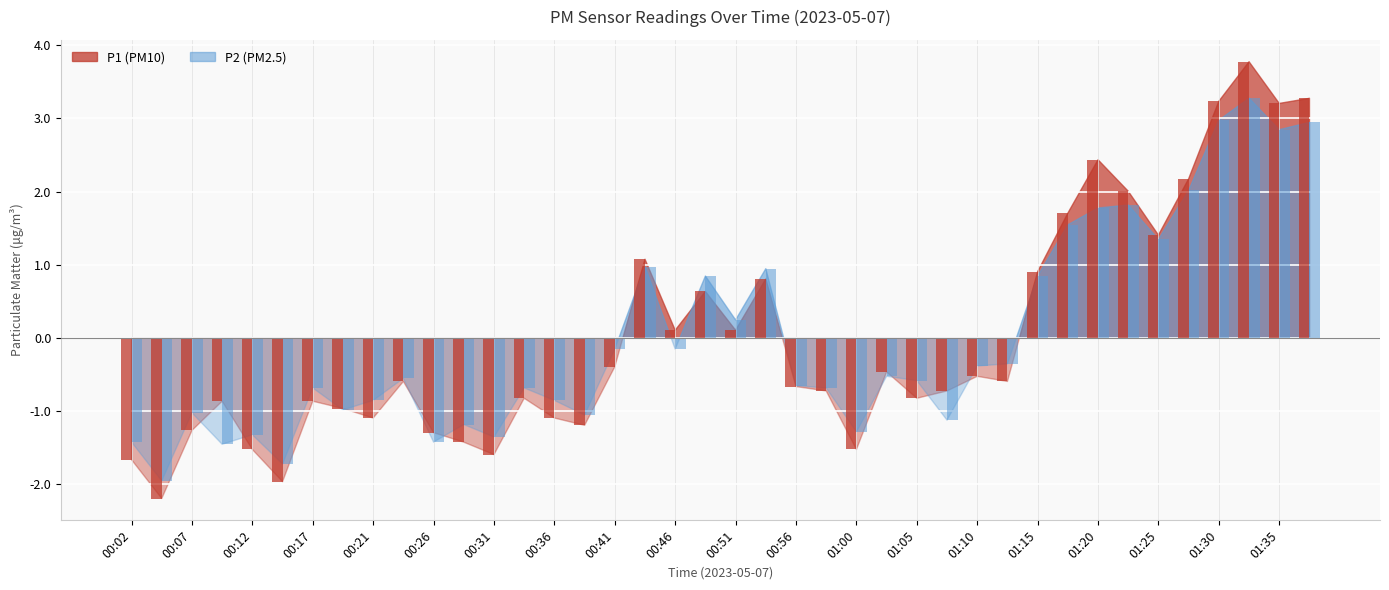

True or false: P2 has a value of 0.4 at 01:15.

False